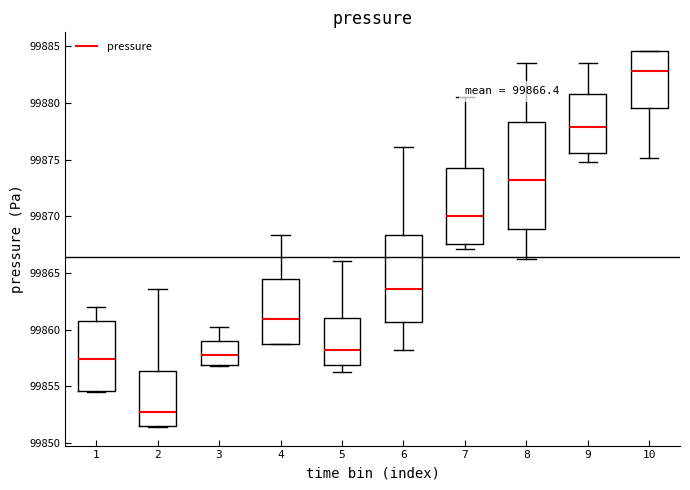

Which box has the highest median line?

10